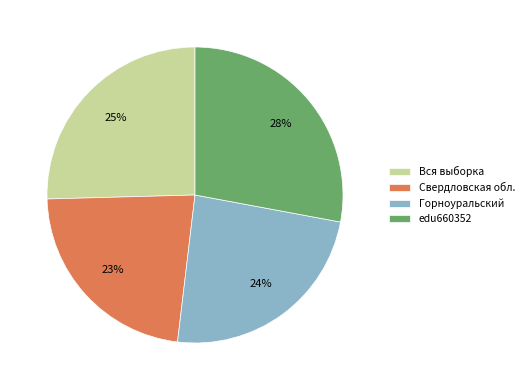

Does any single category account for the majority?

No